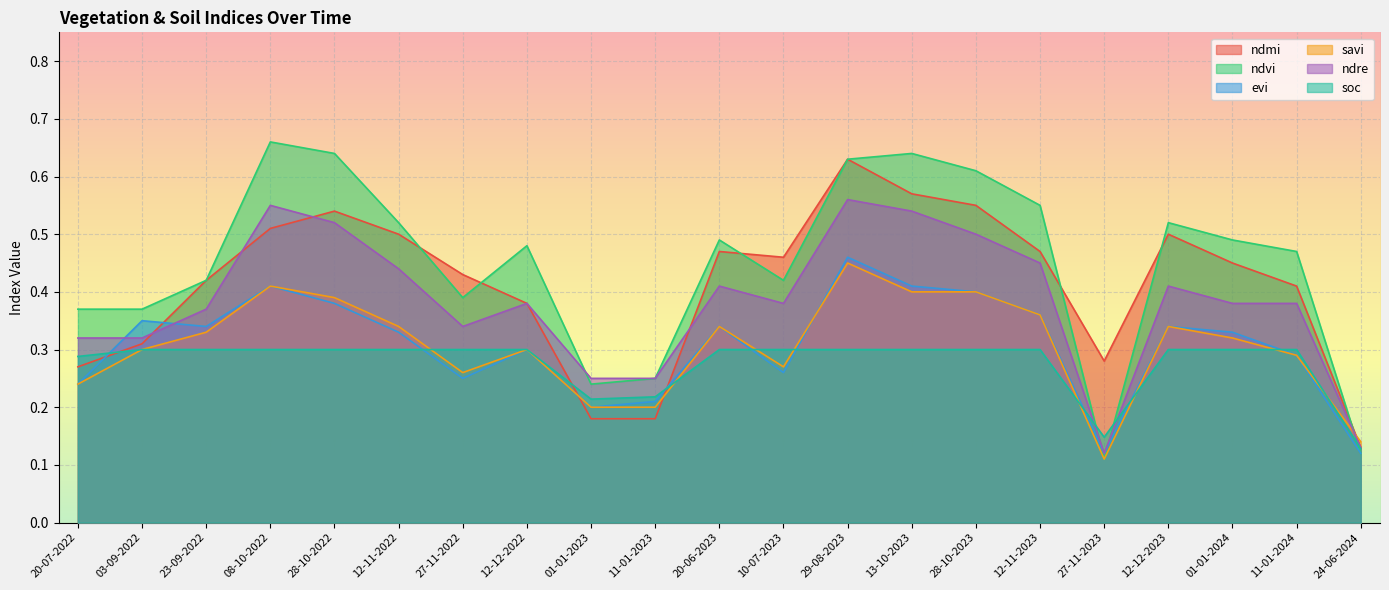

The ndre series shows 0.3 at 03-09-2022. True or false?

True